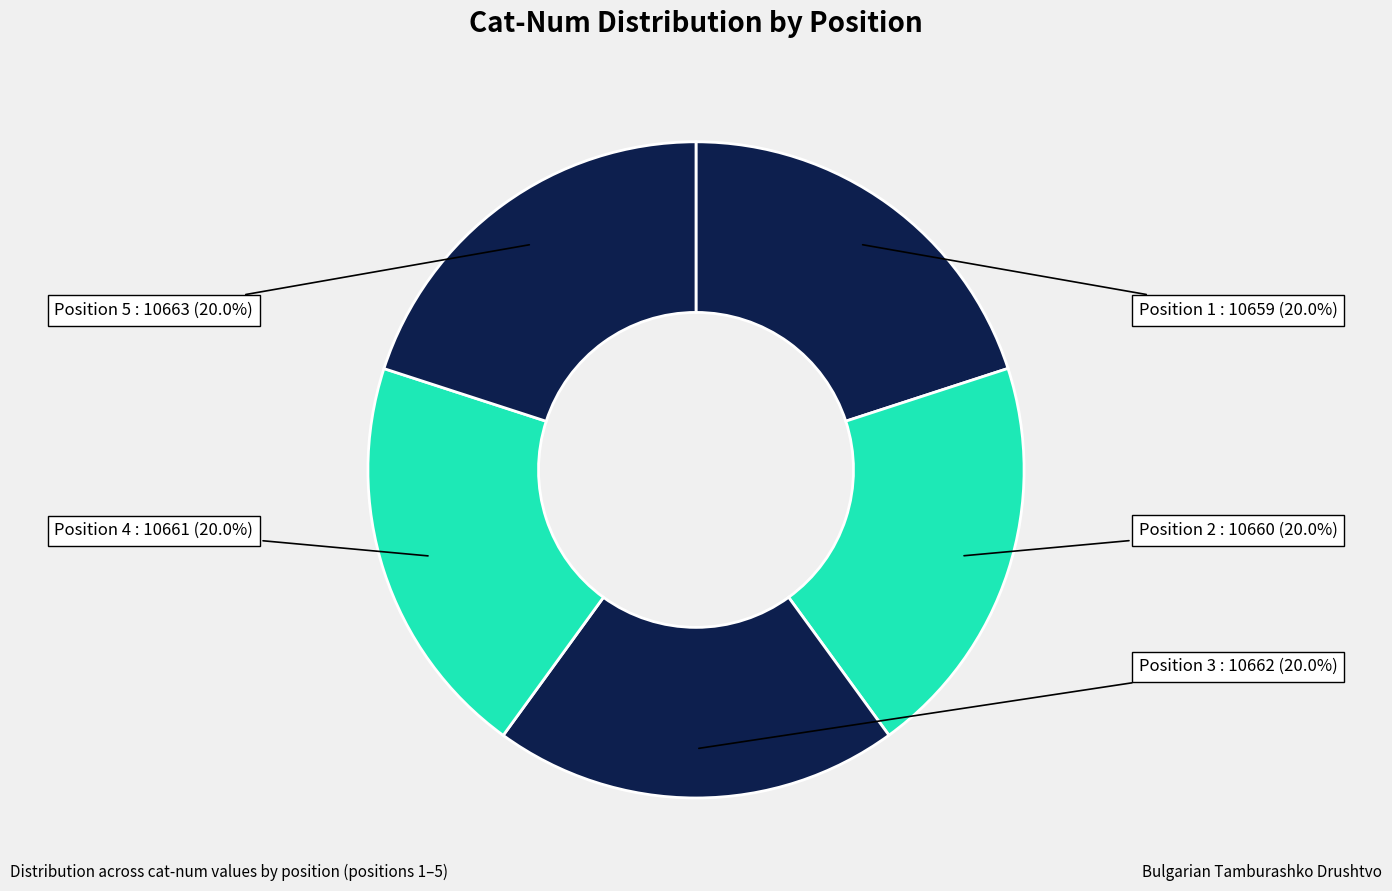

Approximately how many times larger is the value at Position 3 compared to Position 4?

1.0